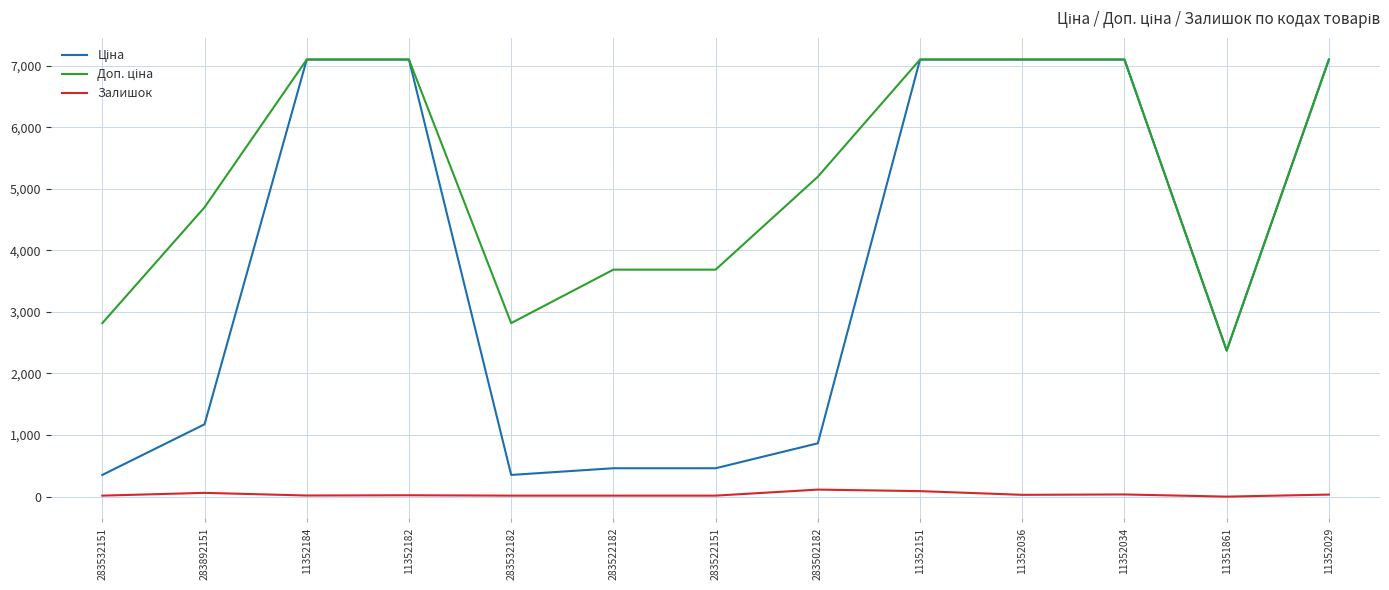

The value of Залишок at 283522151 is 16.0. True or false?

True